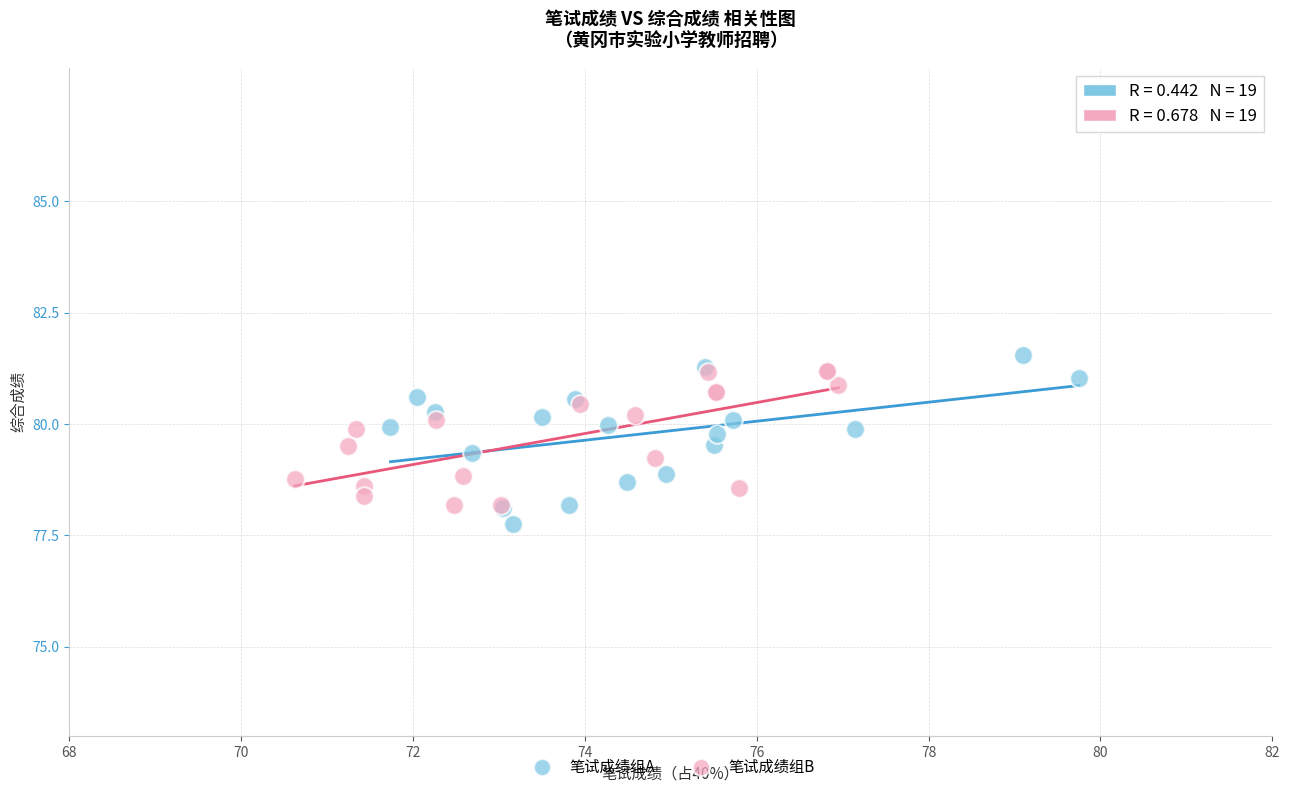

Which series has the widest spread of Y values?

笔试成绩组A